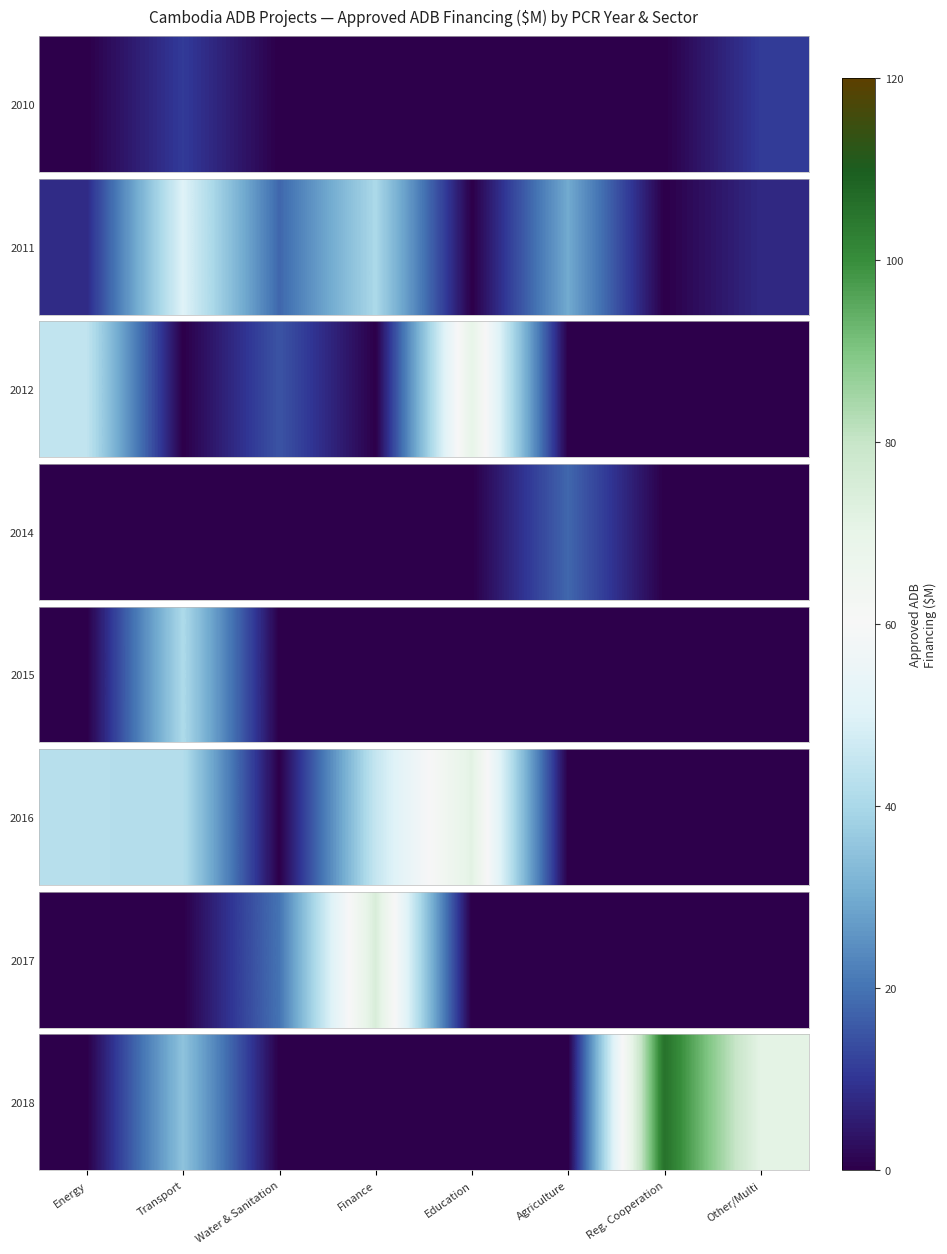

Which category has the highest value across all series?

Reg. Cooperation